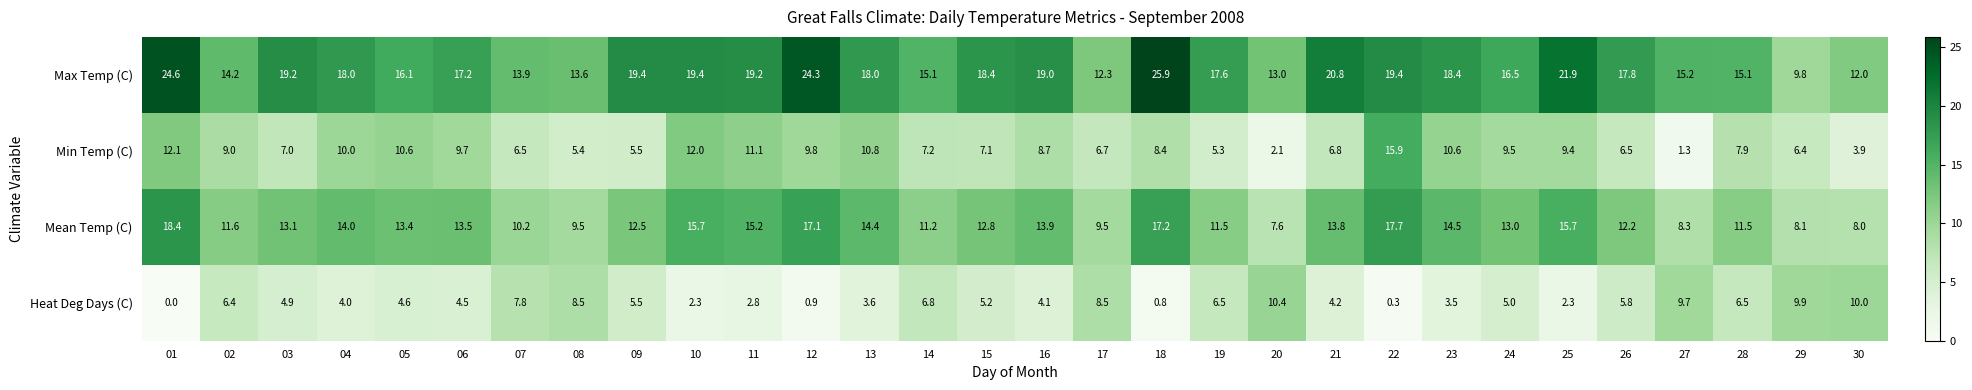

Which category has the lowest value in the Min Temp (C) series?

27